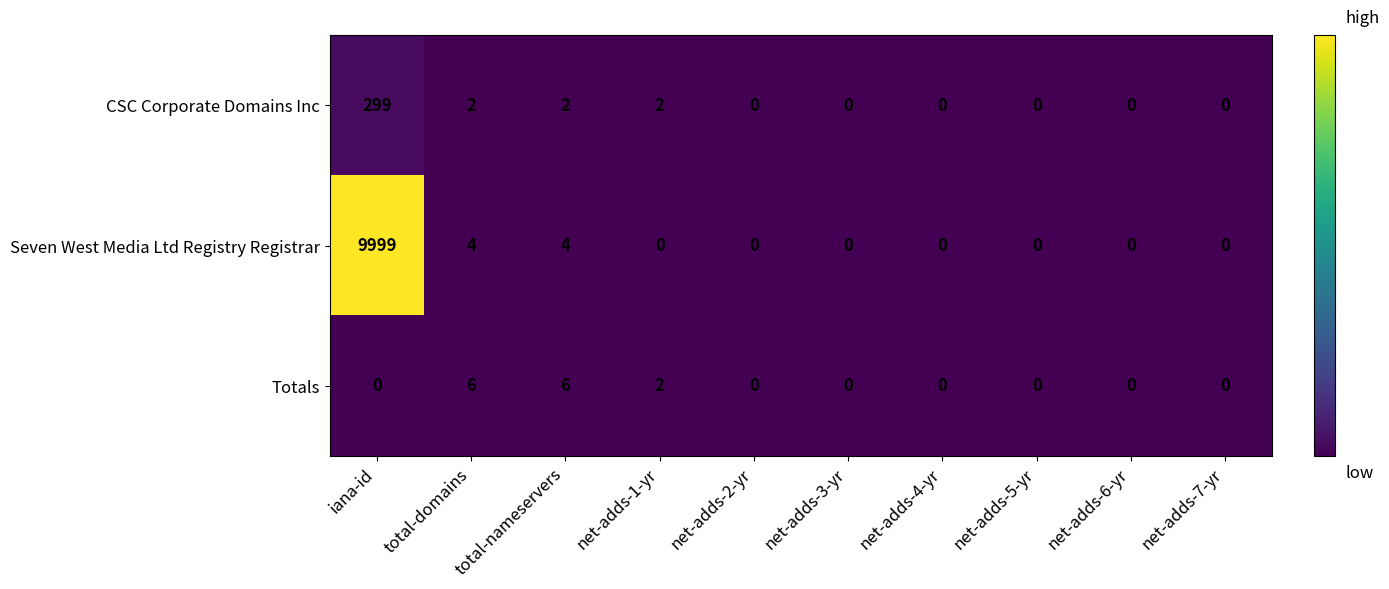

How many data points does each series have?

10